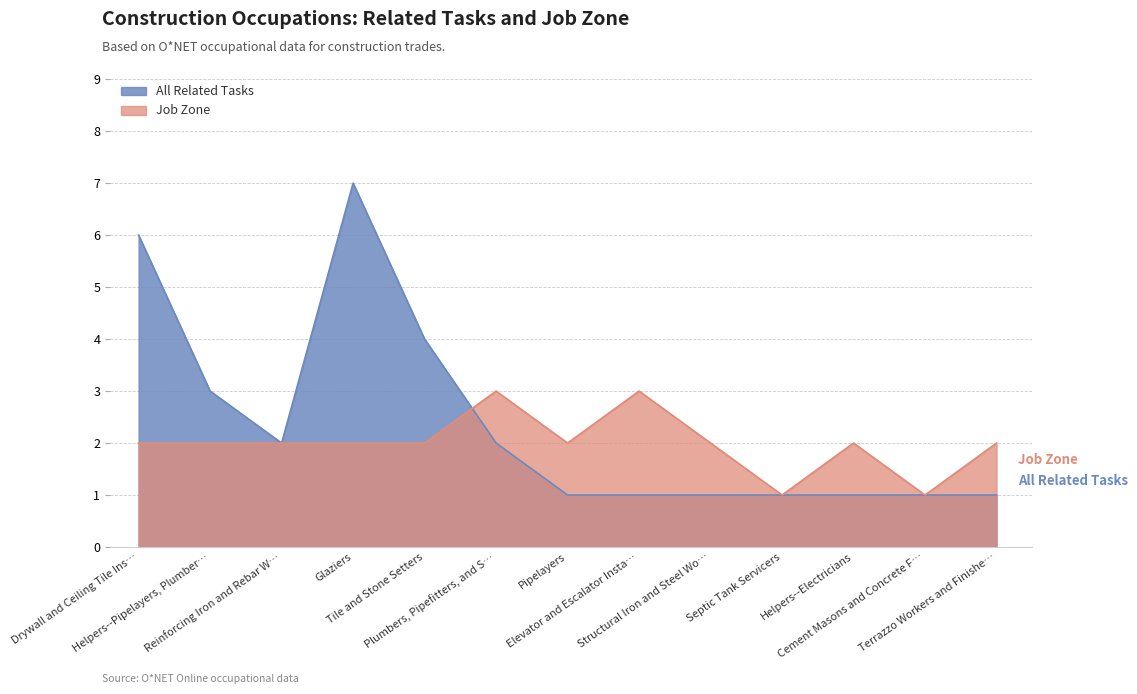

Which series has the widest spread of values?

All Related Tasks